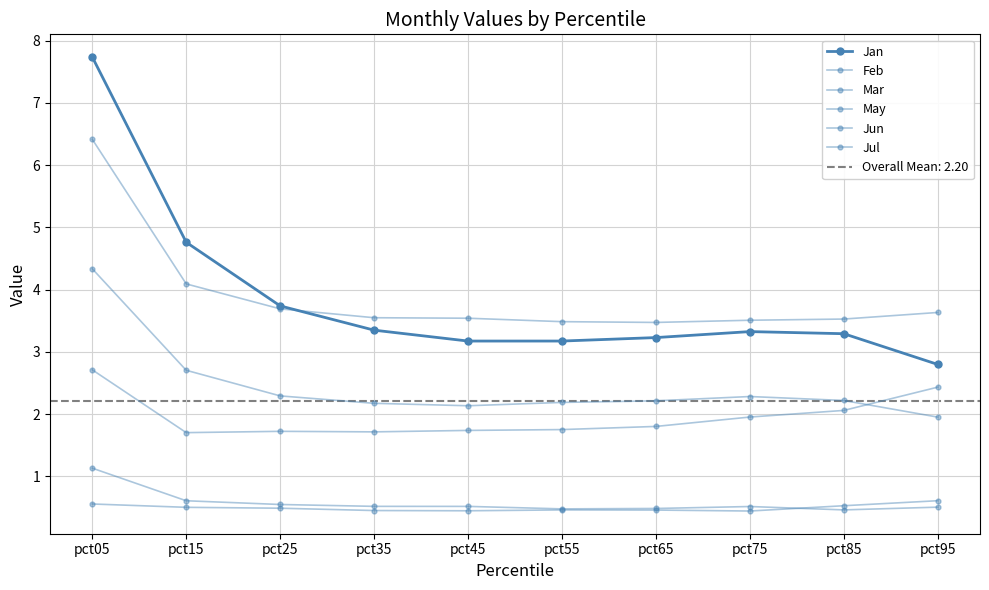

The value of May at pct65 is 0.5. True or false?

True